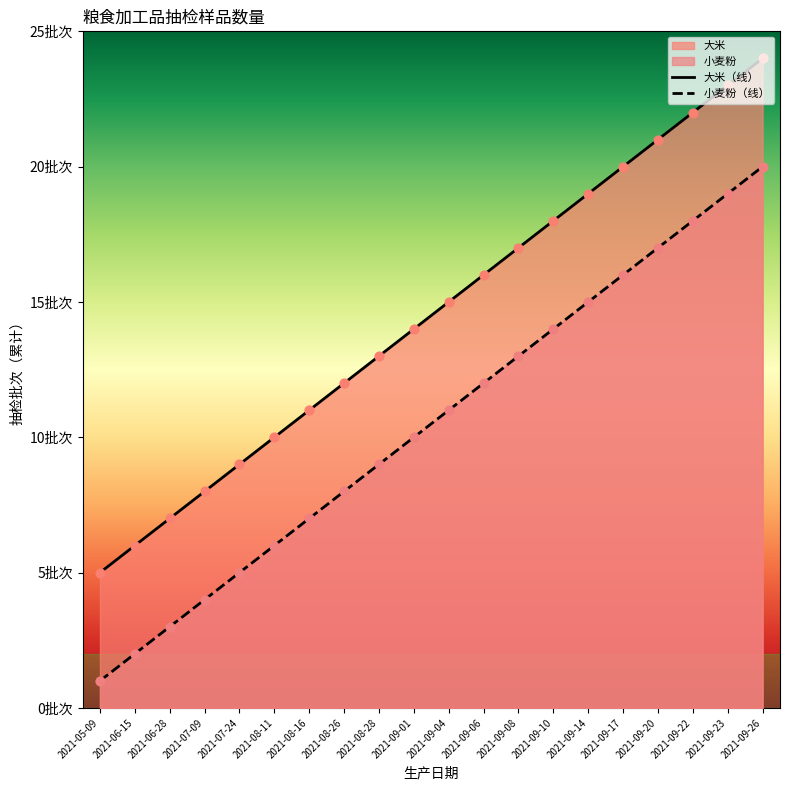

At how many categories does at least one series exceed 16?

8